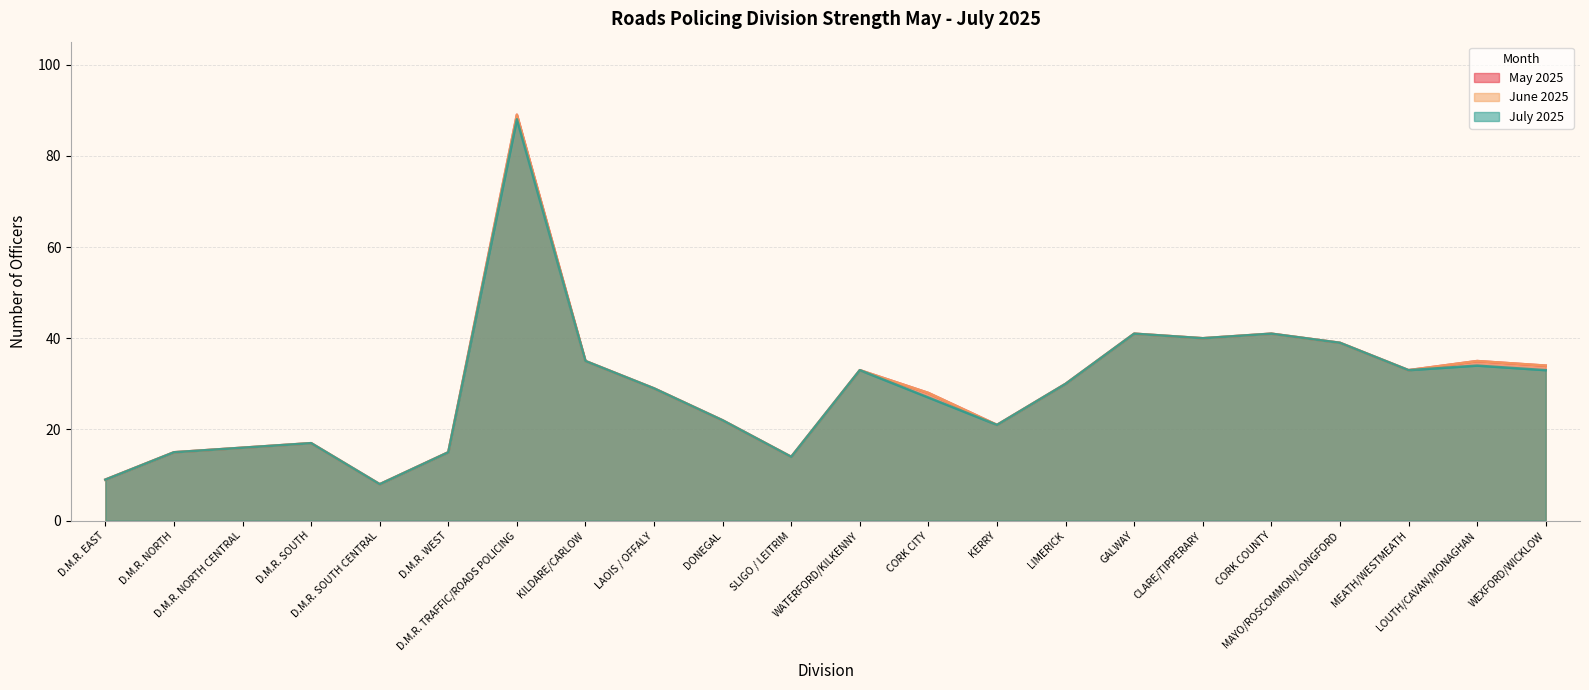

Does the chart display data point markers on the line(s)?

No